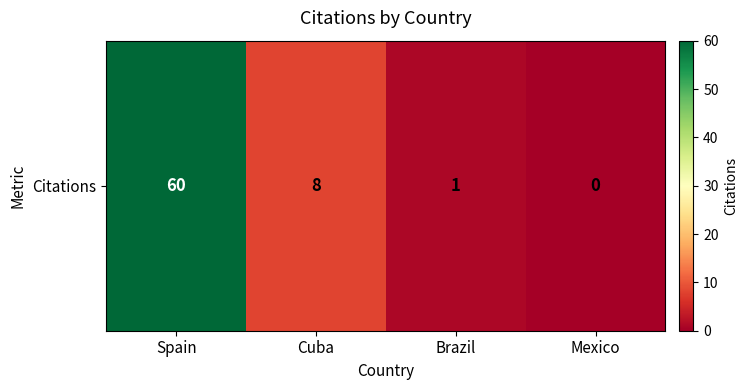

The chart shows a value of 38 at Mexico. True or false?

False